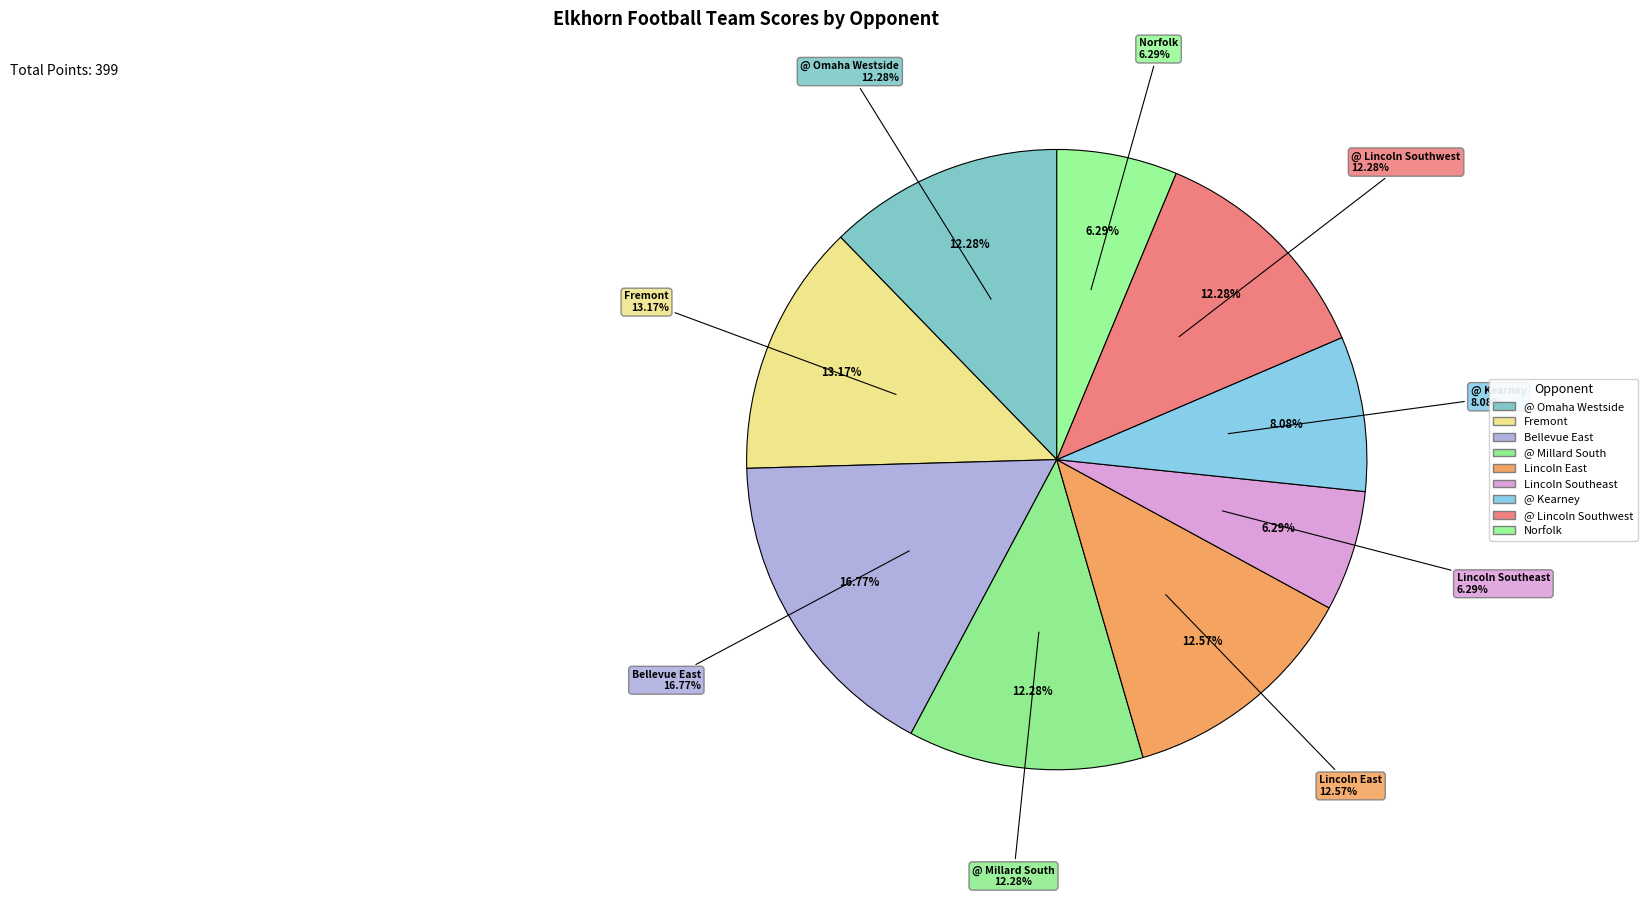

To the nearest percent, what is the average slice percentage?

11%